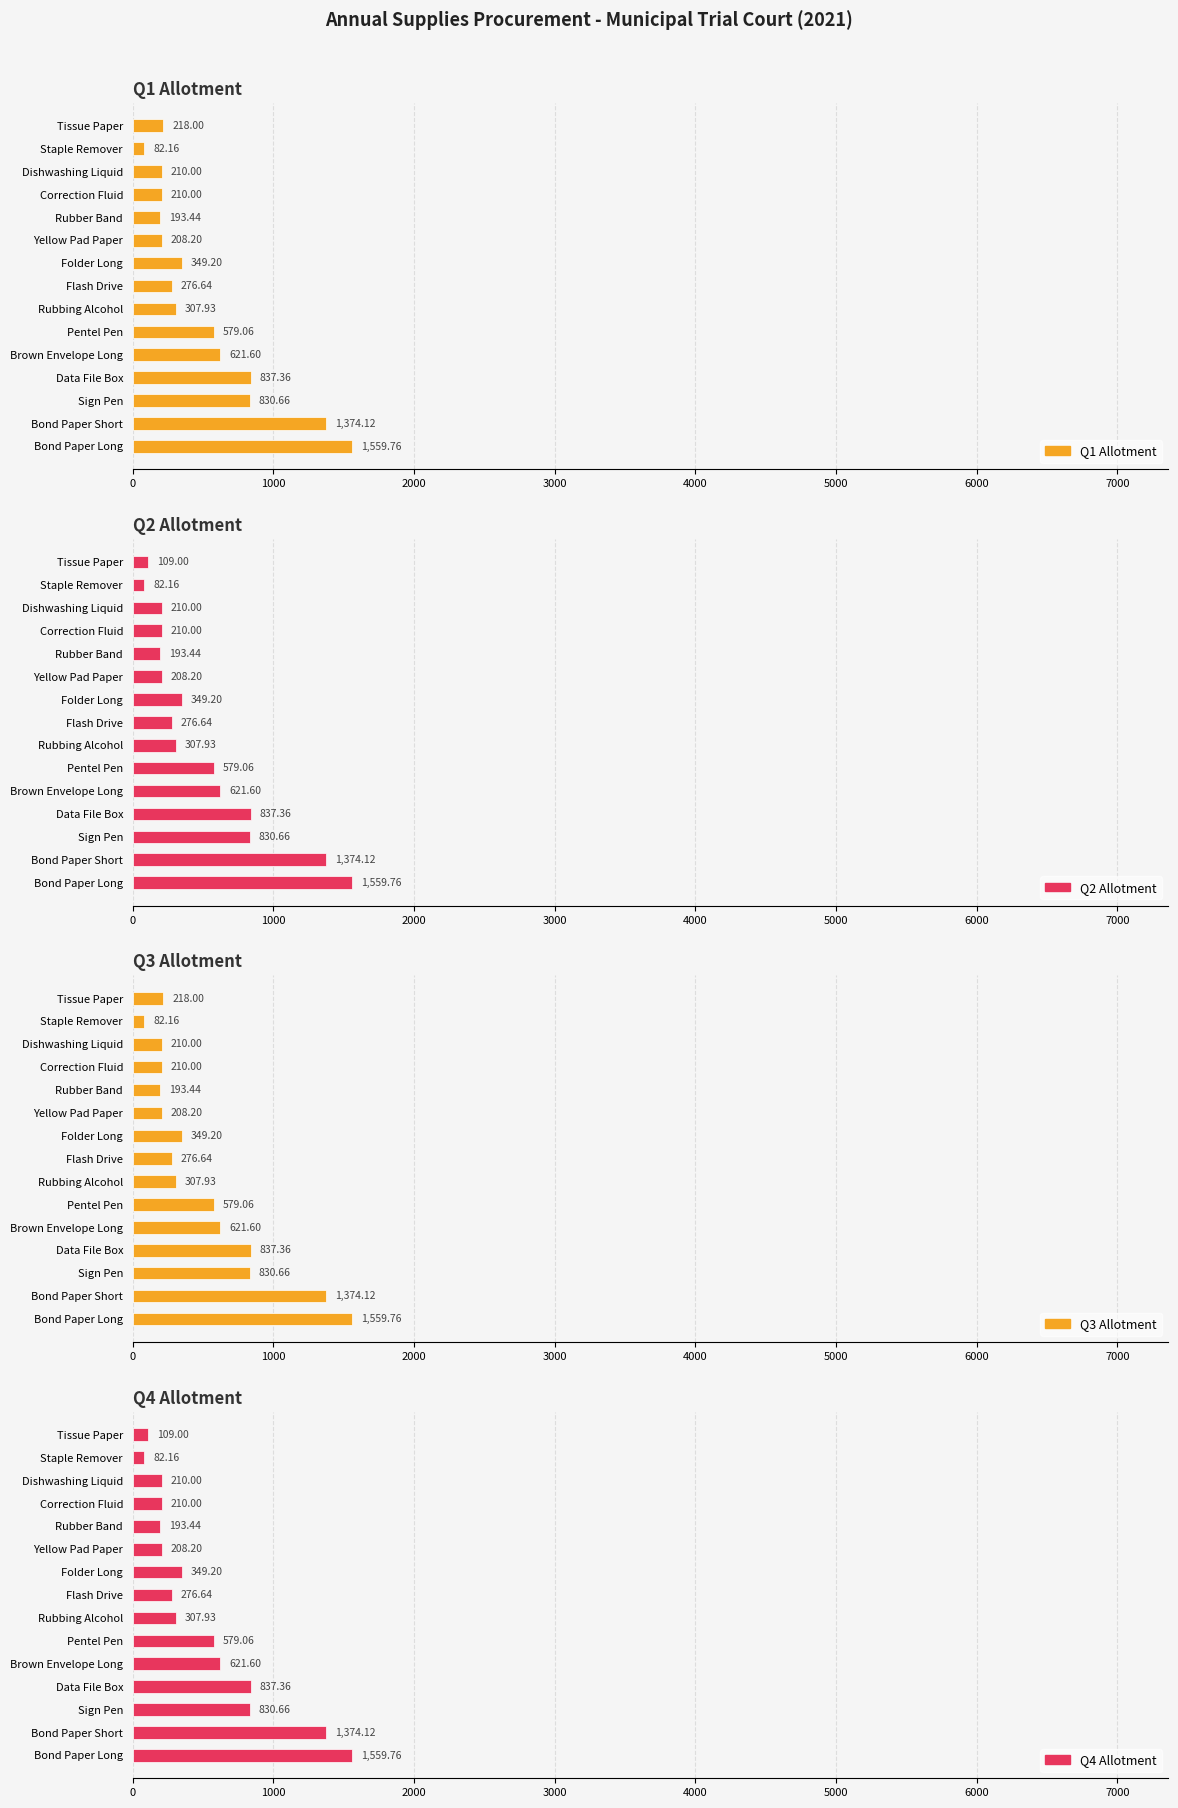

What position from the left is Rubber Band?

11